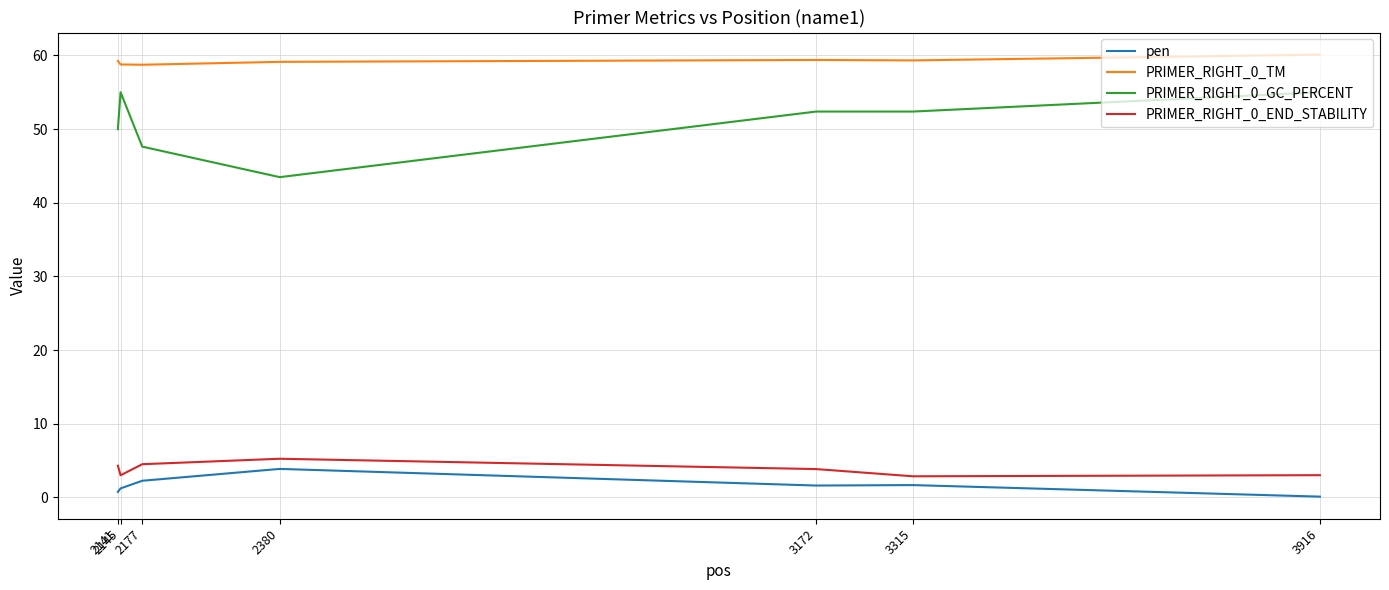

Which category has the lowest value across all series?

3916